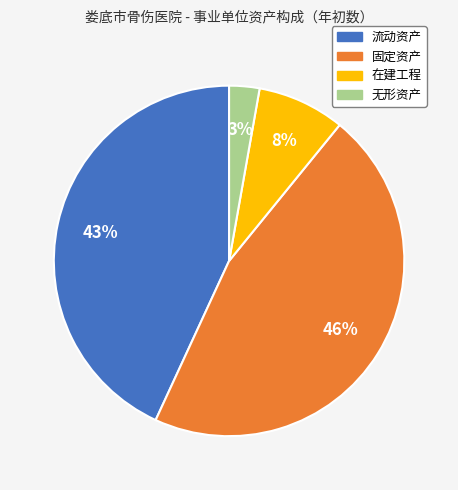

Rank the categories by value from highest to lowest.

固定资产, 流动资产, 在建工程, 无形资产